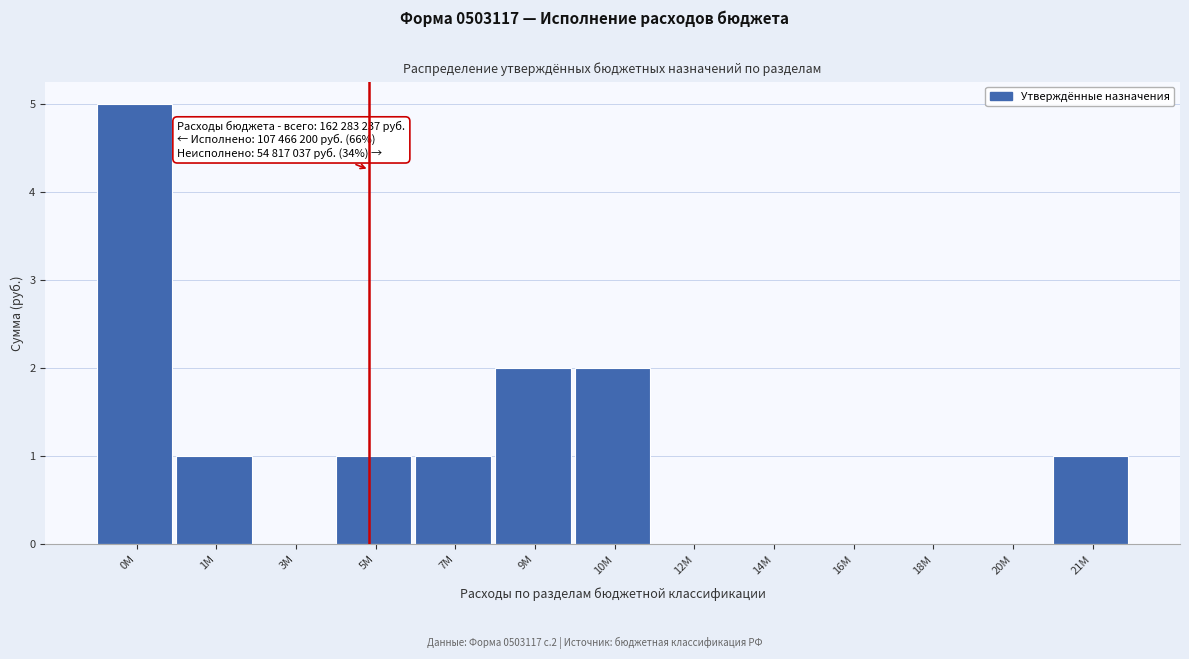

Reading left to right, transcribe all the data shown in this chart.

0М=5	1М=1	3М=0	5М=1	7М=1	9М=2	10М=2	12М=0	14М=0	16М=0	18М=0	20М=0	21М=1